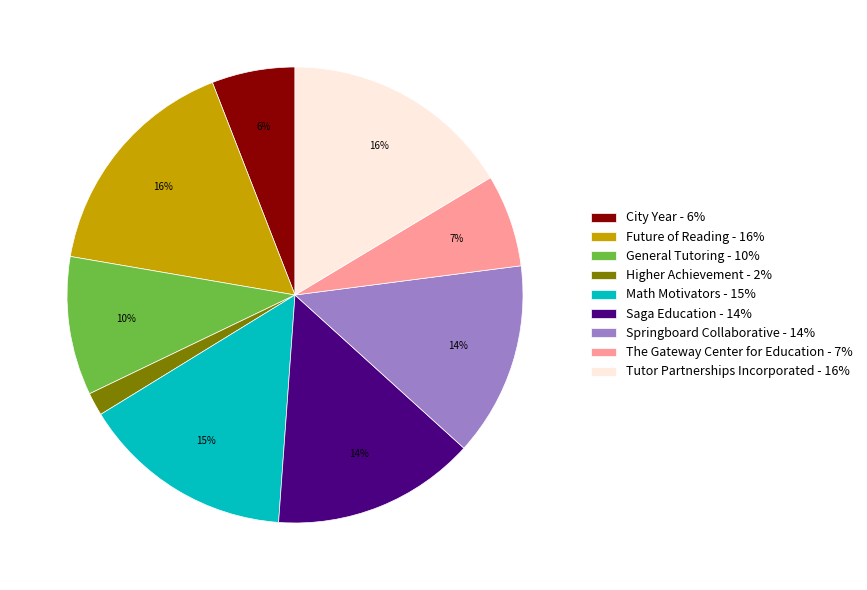

How many segments does this pie chart have?

9